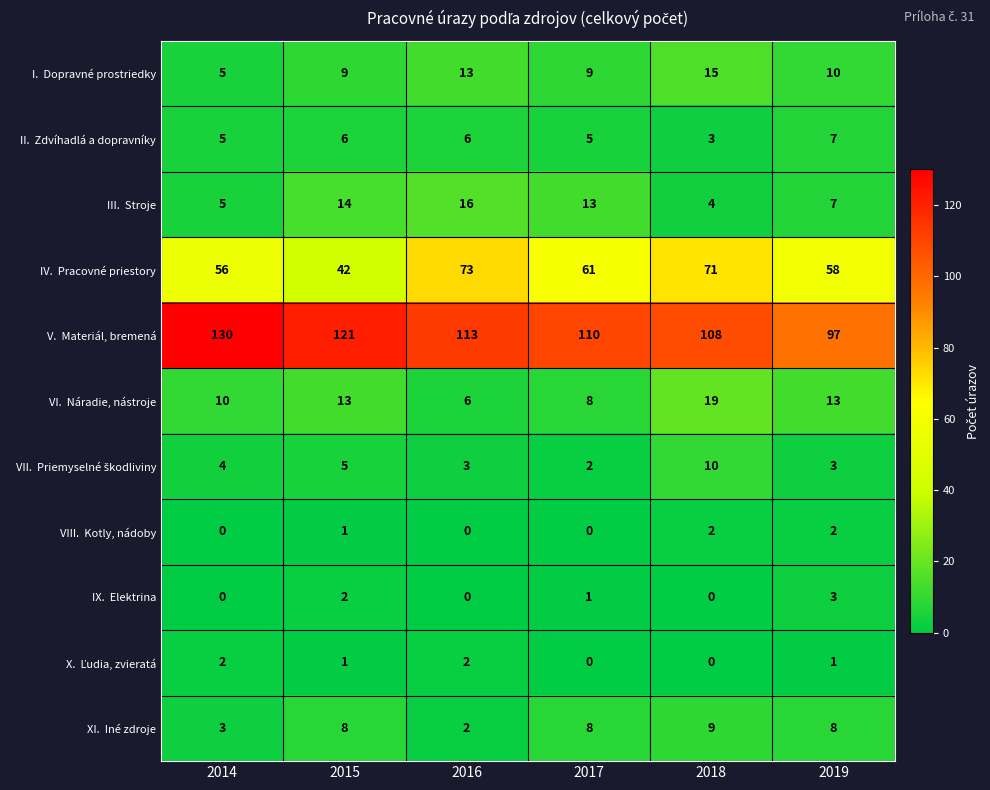

What is the spread (max minus min) of values at 2019?

96